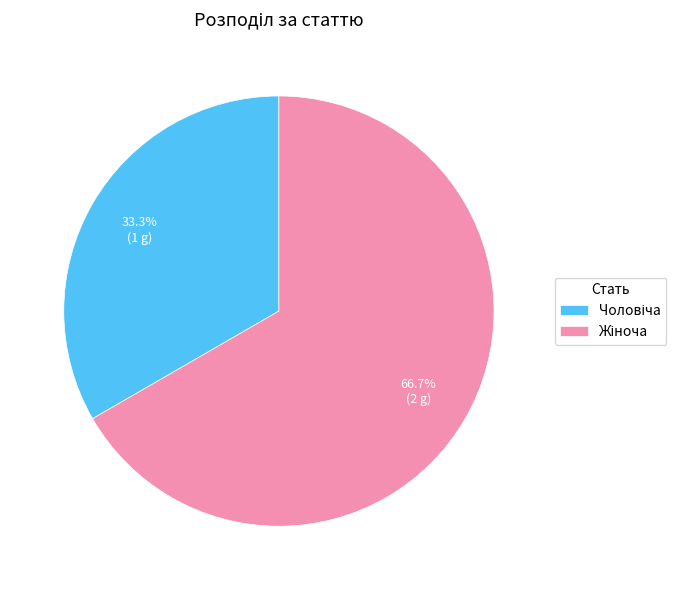

Is there a majority slice in this chart?

Yes